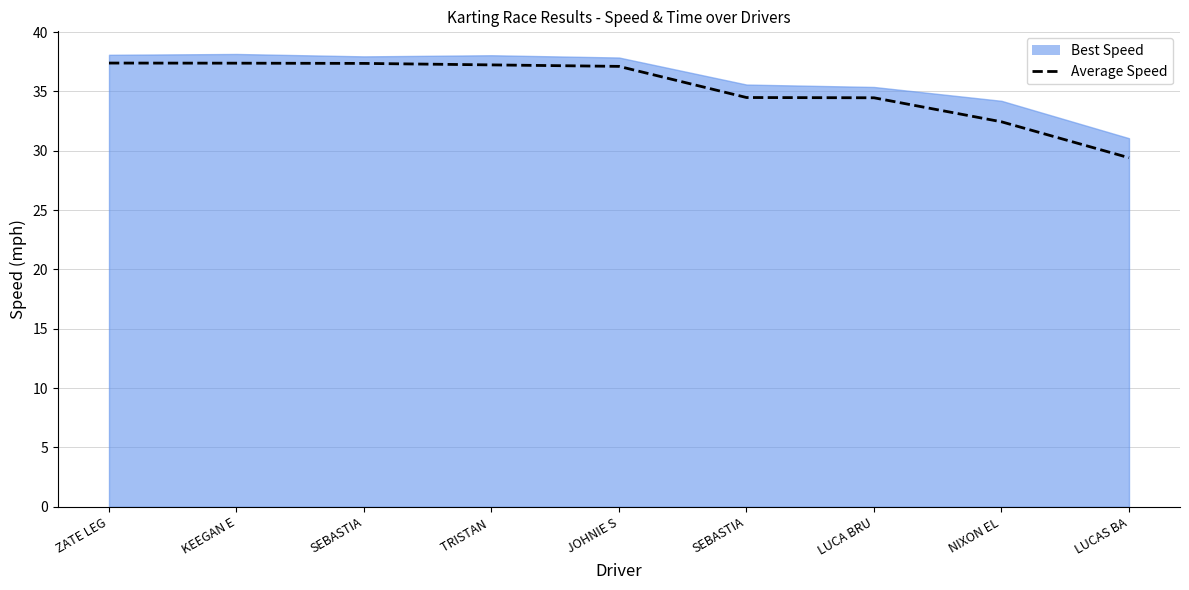

What is the label of the 9th point from the left?

LUCAS BA